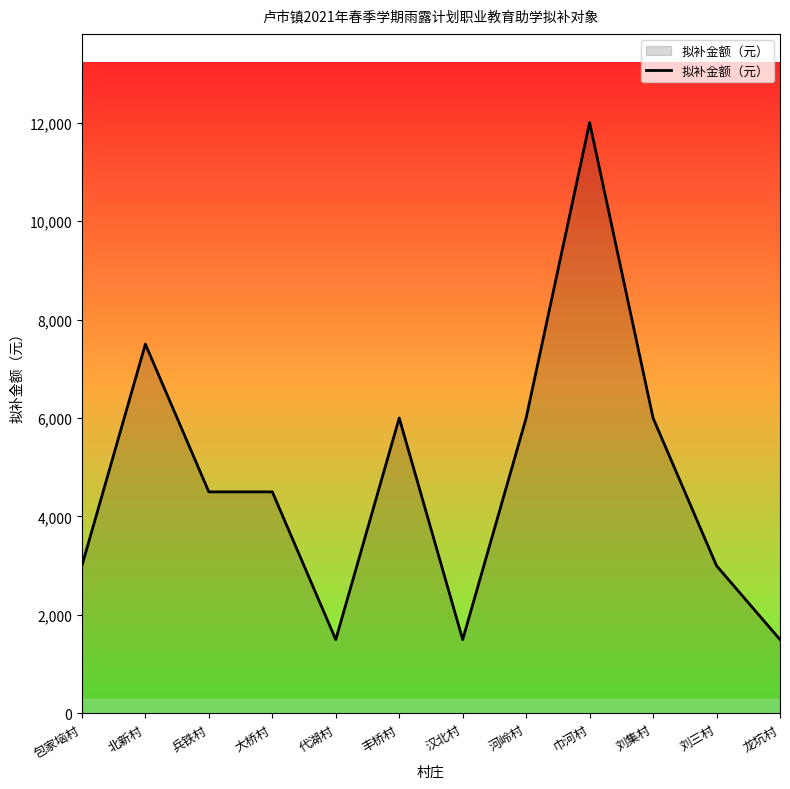

Is it true that the value at 代湖村 is 1500?

True